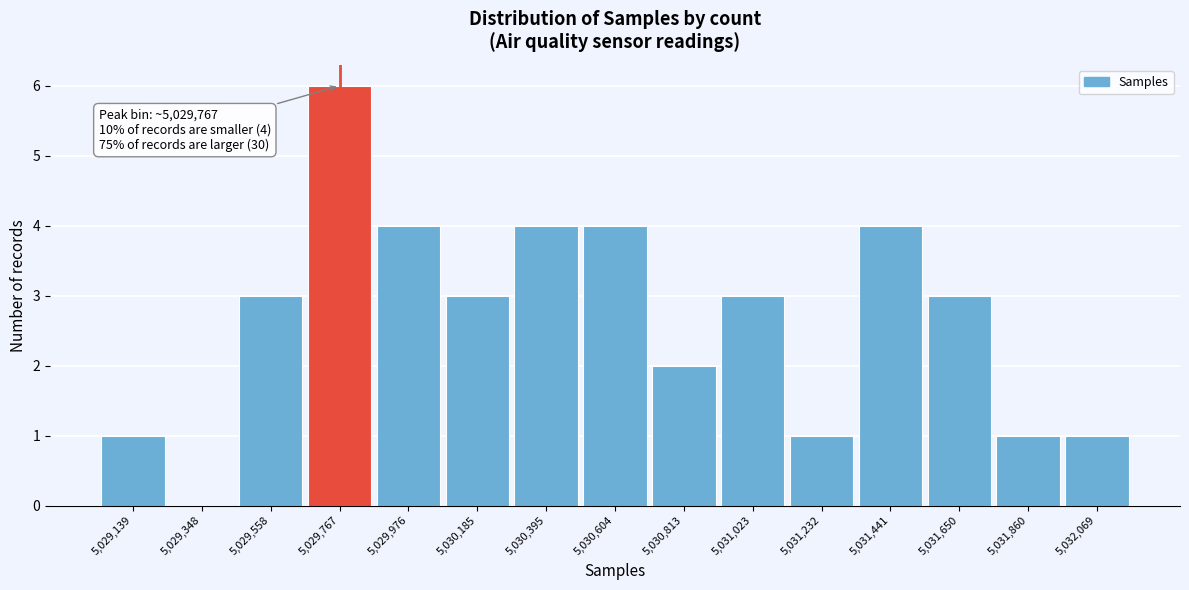

Which range on the x-axis has the tallest bar?

5029650 to 5029850